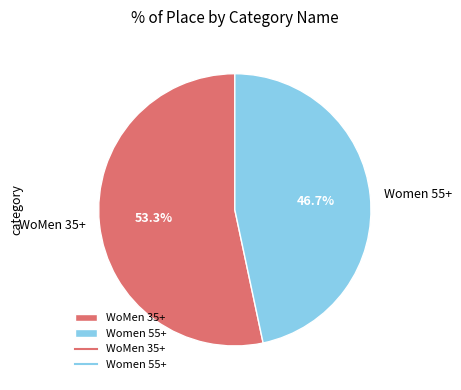

What is the largest slice in the pie chart?

WoMen 35+